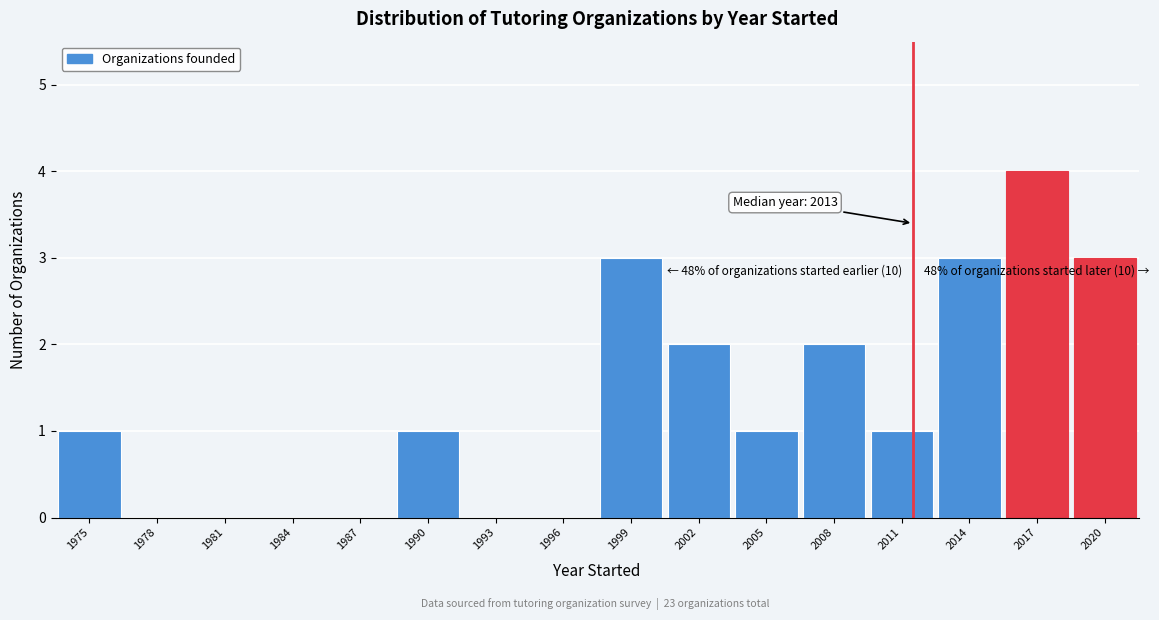

Reading right to left, what are all the values shown in this chart?

2020=3	2017=4	2014=3	2011=1	2008=2	2005=1	2002=2	1999=3	1996=0	1993=0	1990=1	1987=0	1984=0	1981=0	1978=0	1975=1